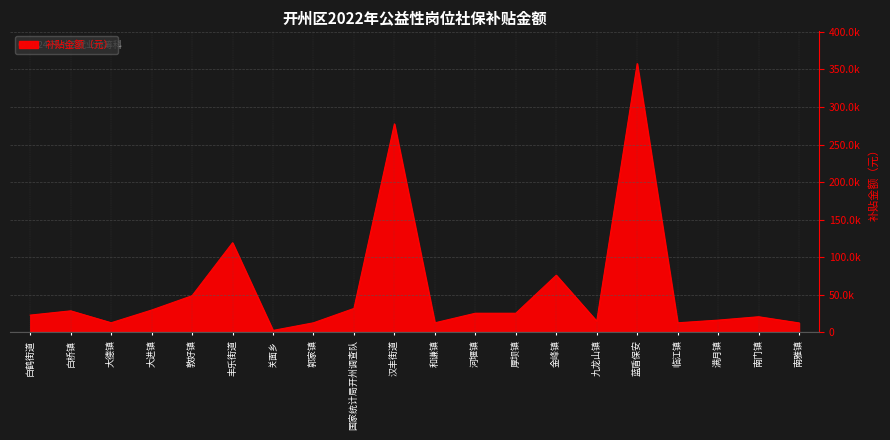

Is this an area chart (filled region under the line)?

Yes